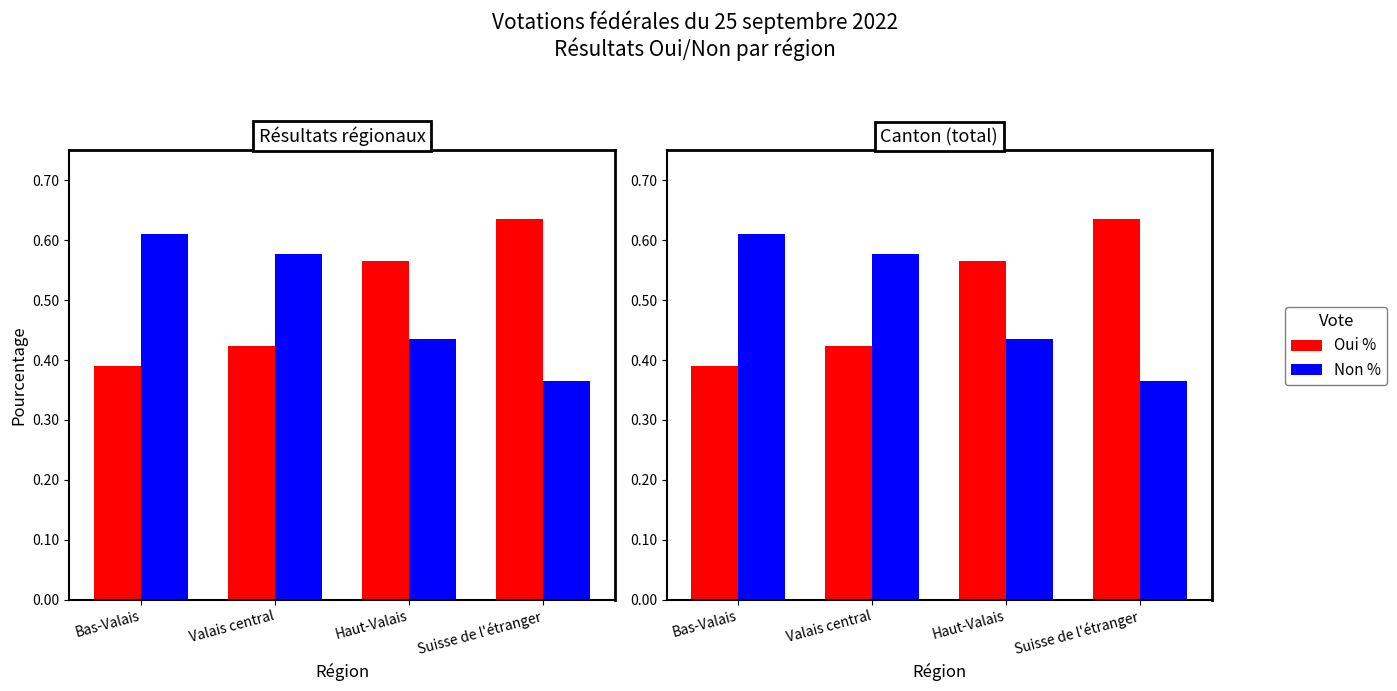

What is the sum of the Oui % values at Suisse de l'étranger and Valais central?

1.1